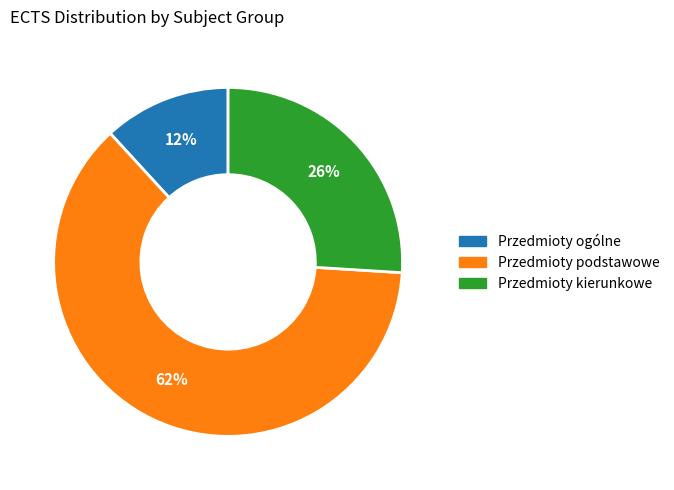

Rank the categories by value from lowest to highest.

Przedmioty ogólne, Przedmioty kierunkowe, Przedmioty podstawowe